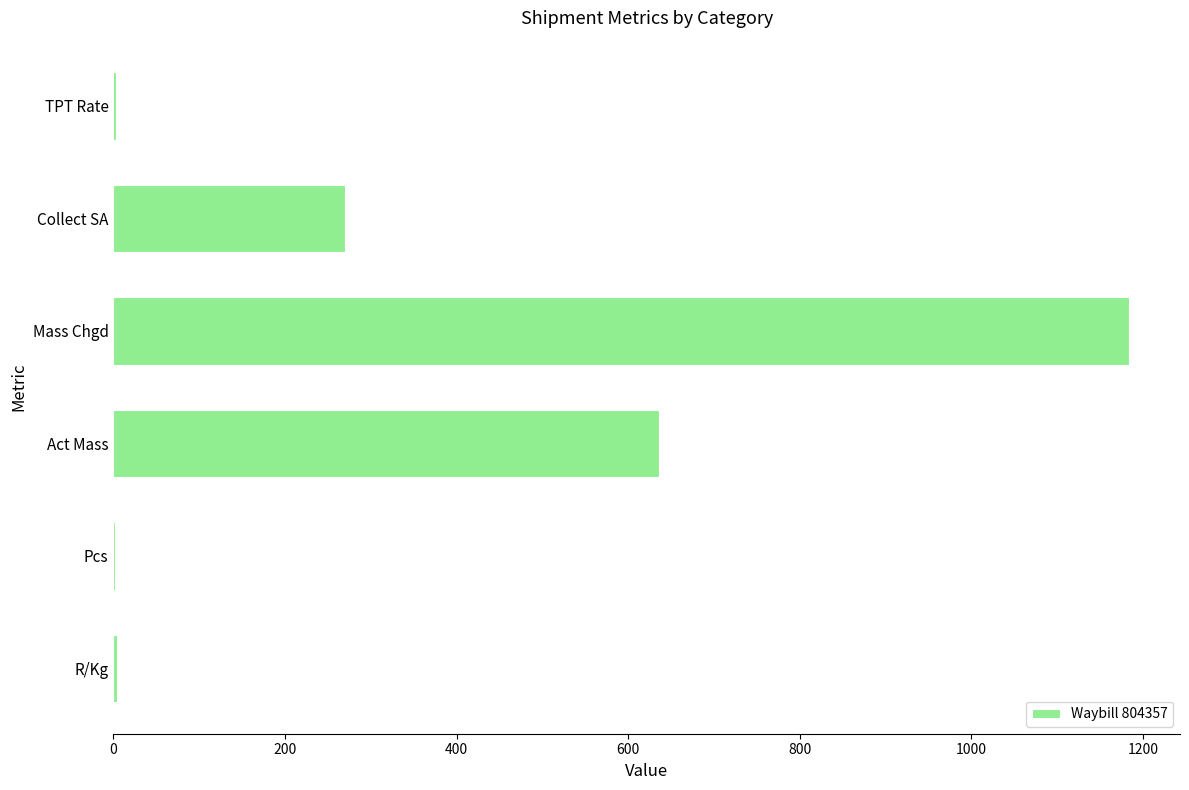

Is it true that the value at Collect SA is 270.2?

True